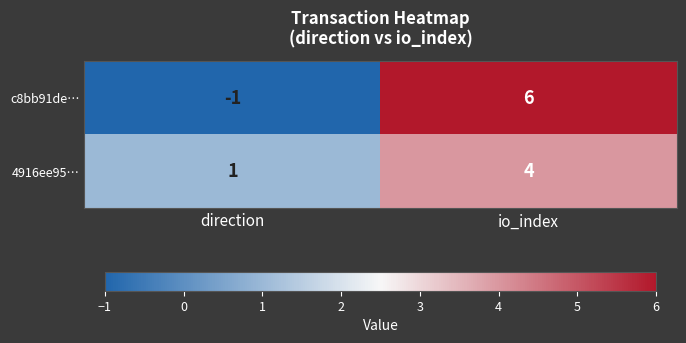

Between direction and io_index, which series saw the biggest shift?

c8bb91de…